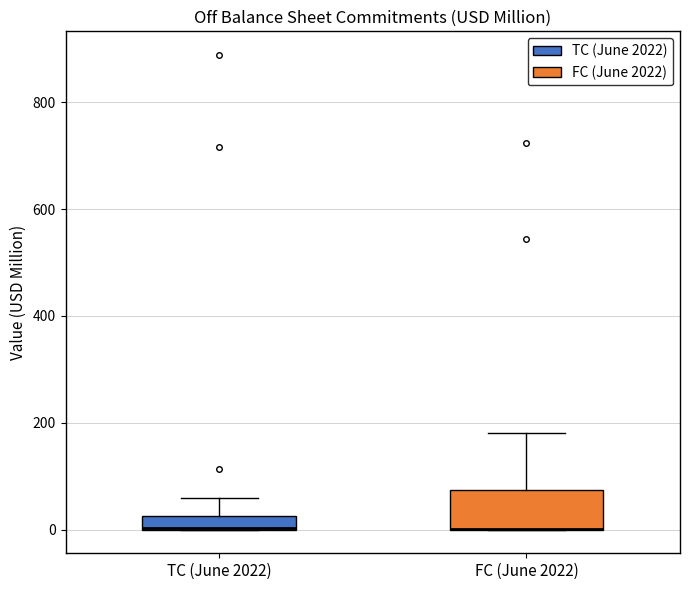

Where is the lower edge of the box for FC (June 2022) on the y-axis? The values are not printed on the chart, so give them approximately, as read against the axis.

0